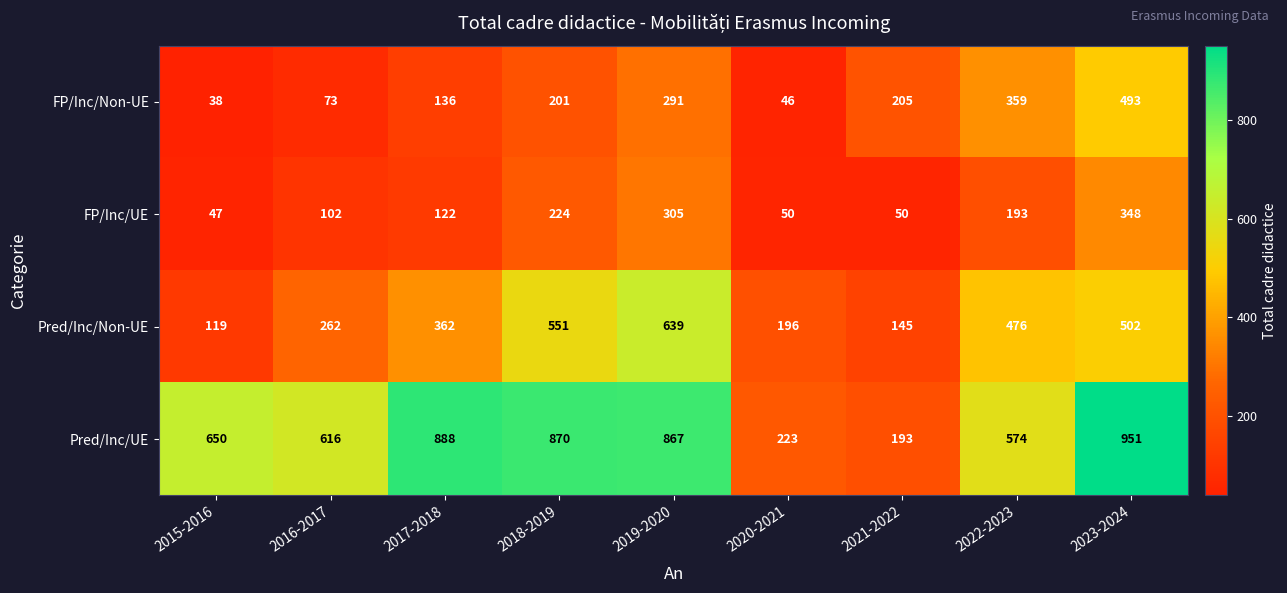

At how many categories does at least one series exceed 767?

4